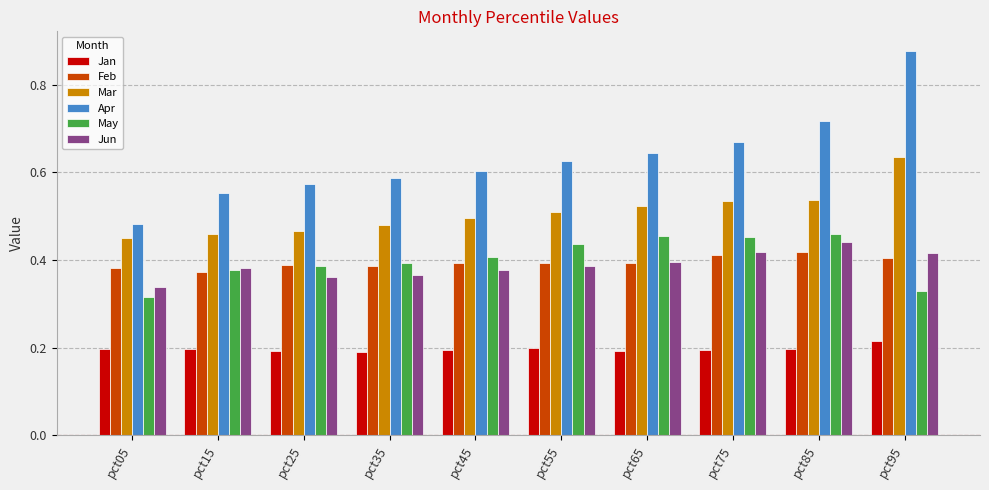

True or false: Mar has a value of 0.7 at pct05.

False